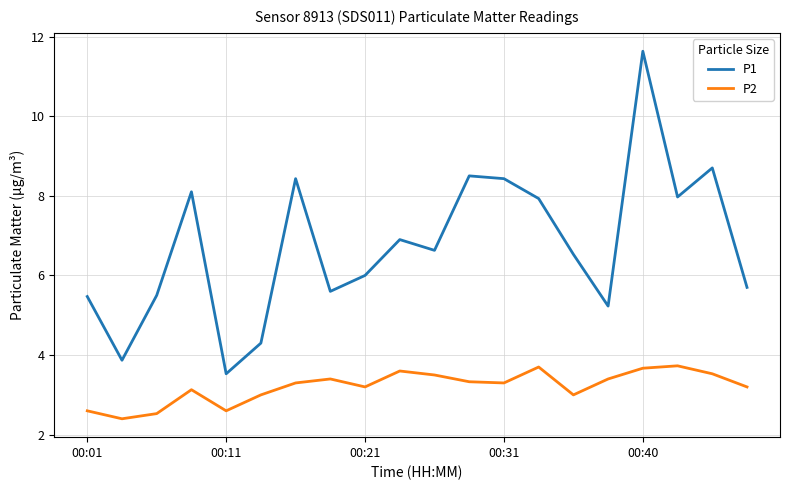

What are all the series names shown in the legend?

P1, P2